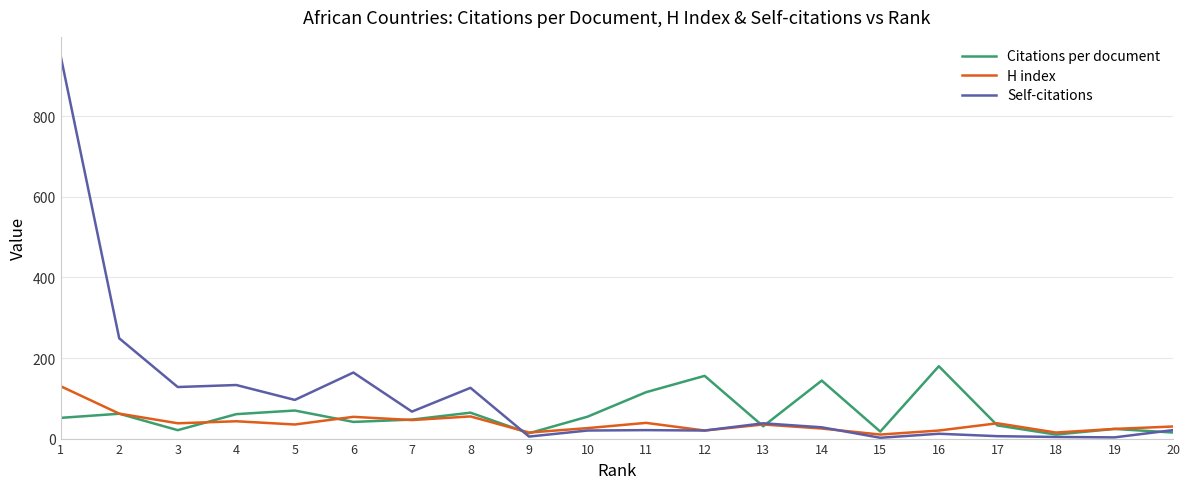

The value of Self-citations at 5 is 166.2. True or false?

False